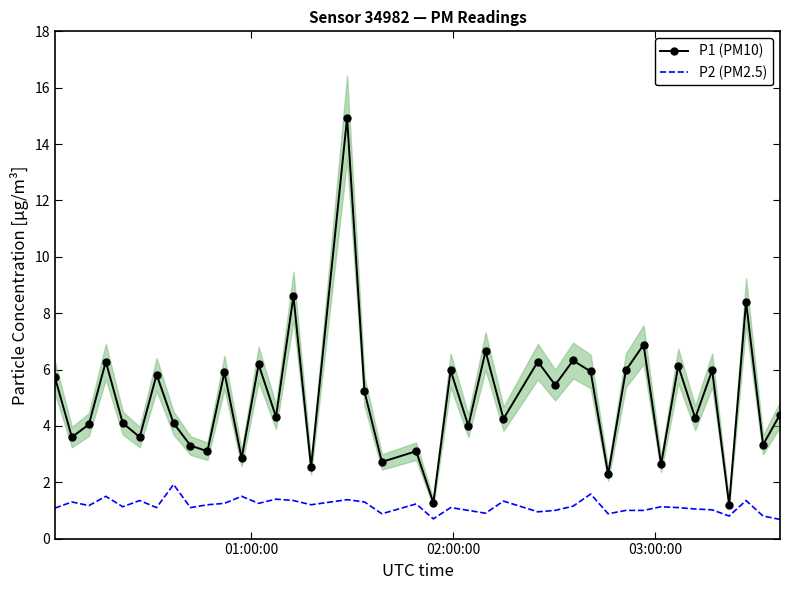

True or false: P1 (PM10) and P2 (PM2.5) cross at least once.

False